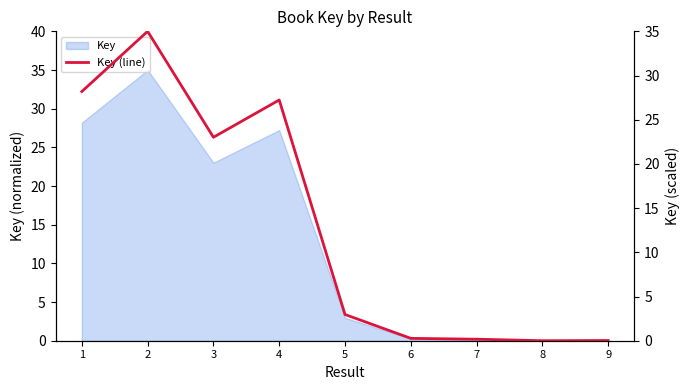

Between 1 and 3, which is larger?

1